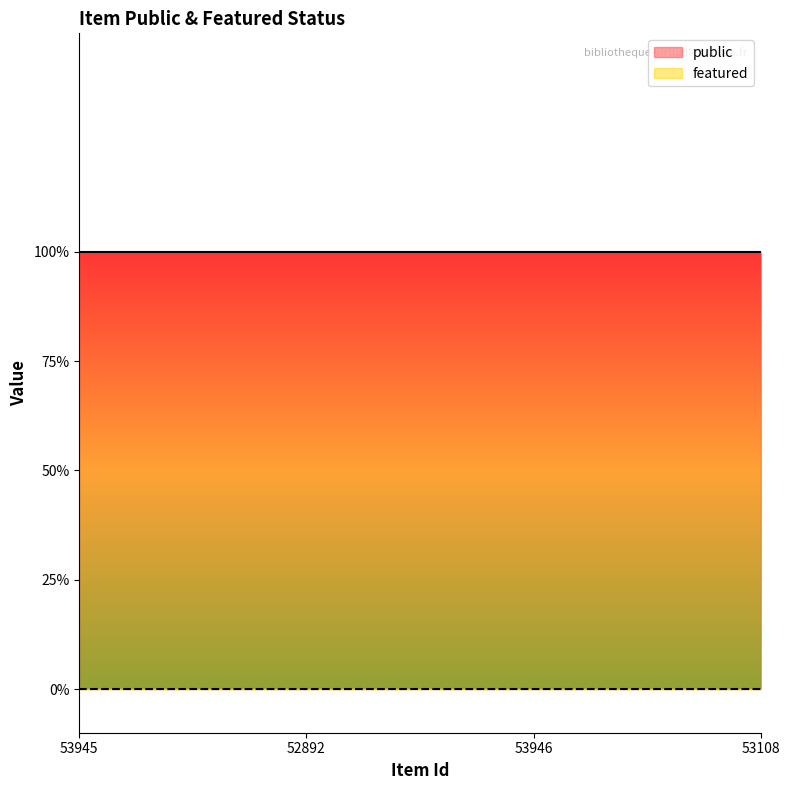

Reading left to right, extract all data points from this chart.

public: 53945=1	52892=1	53946=1	53108=1
featured: 53945=0	52892=0	53946=0	53108=0